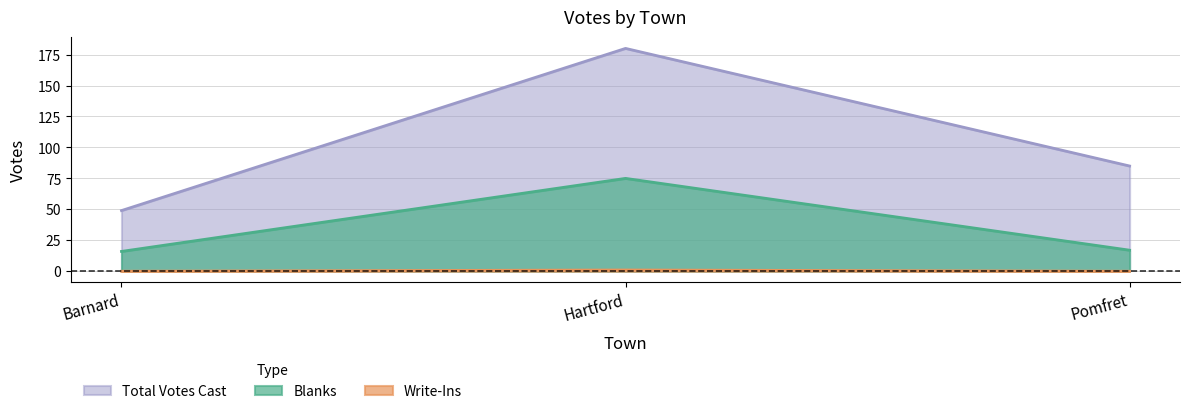

What is the greatest value displayed?

180